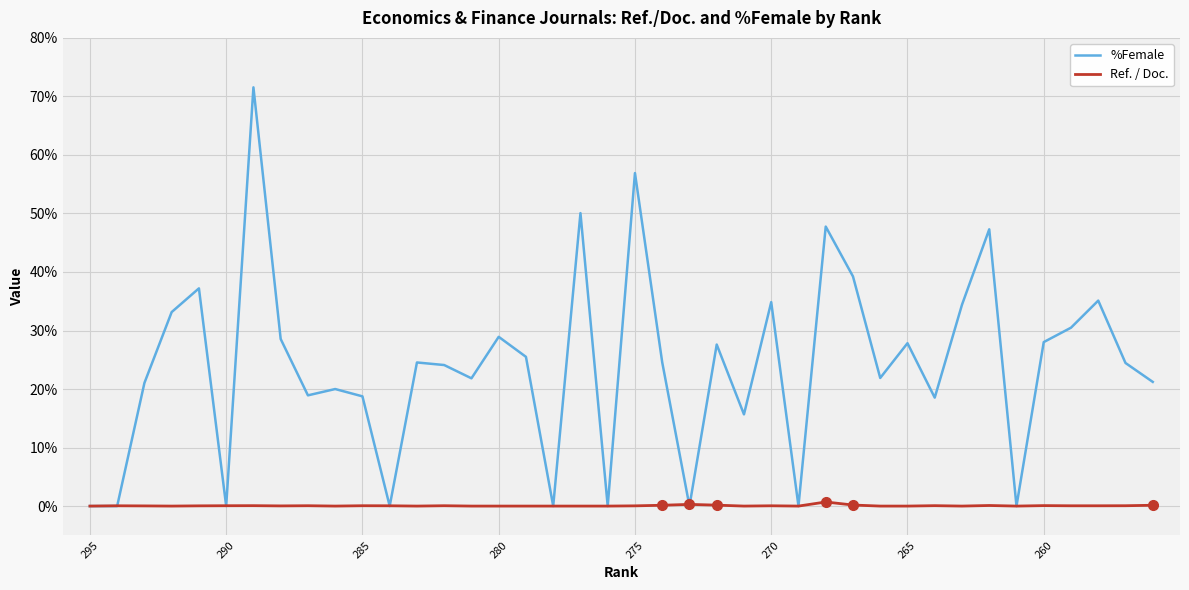

Where is the first local maximum for Ref. / Doc.?

290